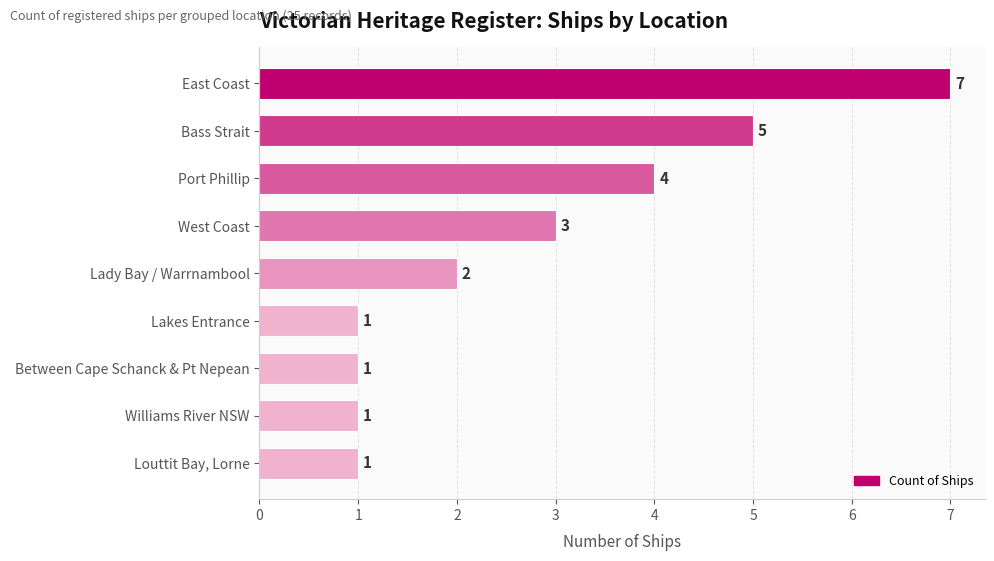

The value at Louttit Bay, Lorne is 1. True or false?

True